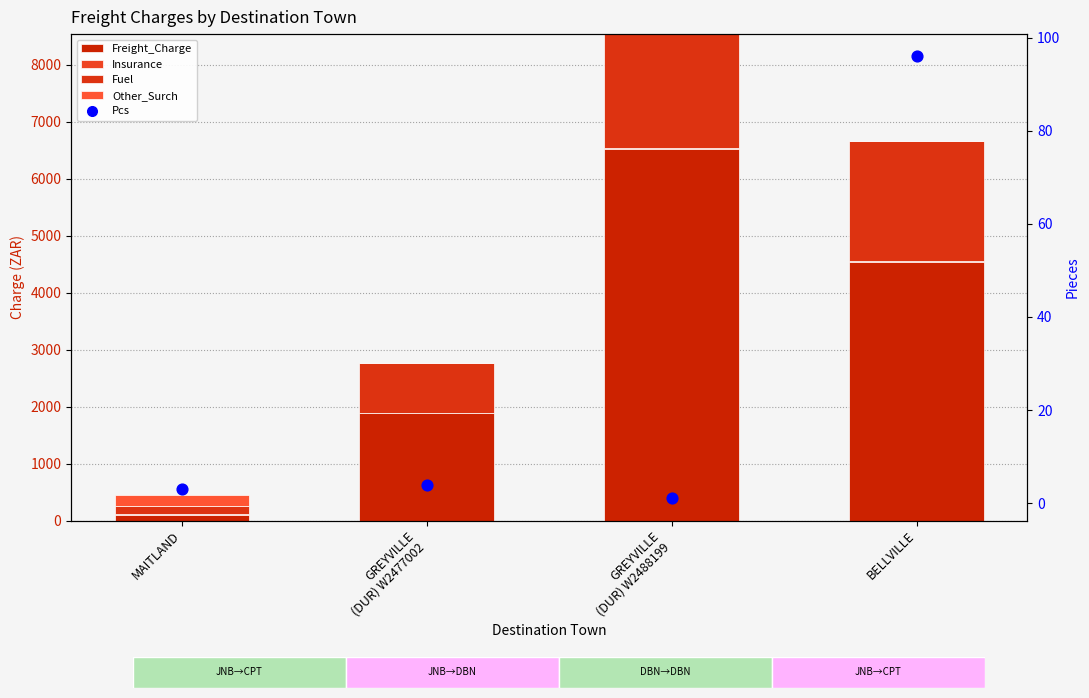

Which series has the largest total across all categories?

Freight_Charge